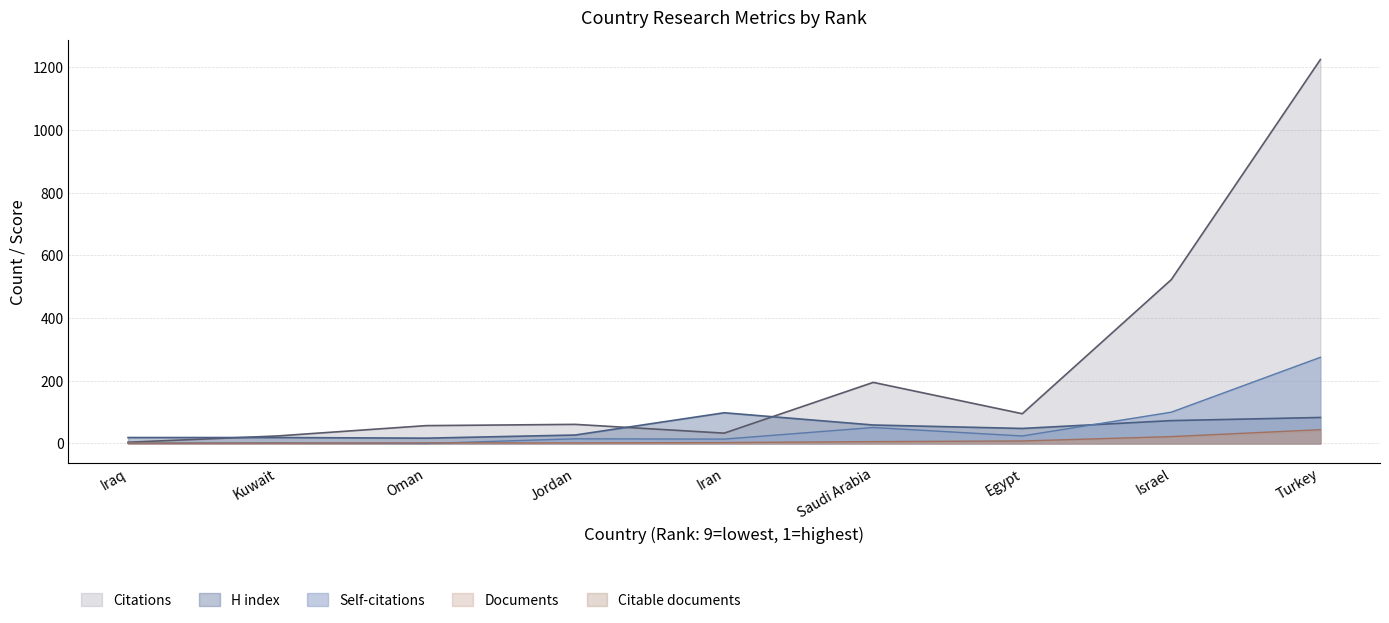

Where is the first local minimum for H index?

Oman